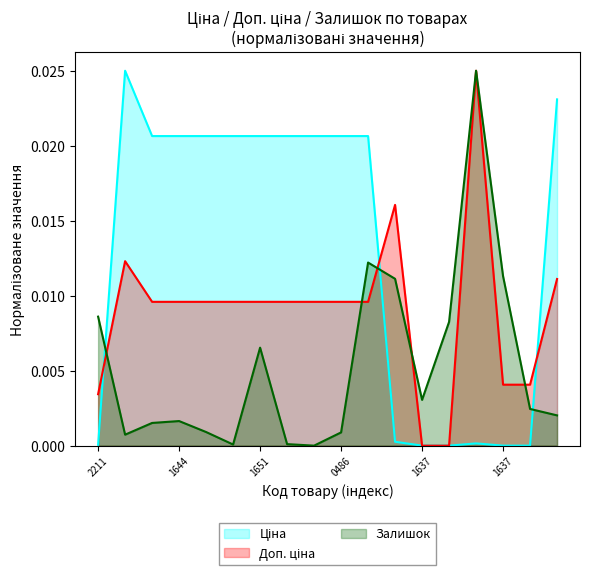

The value of Доп. ціна at 14 is 0.0. True or false?

False